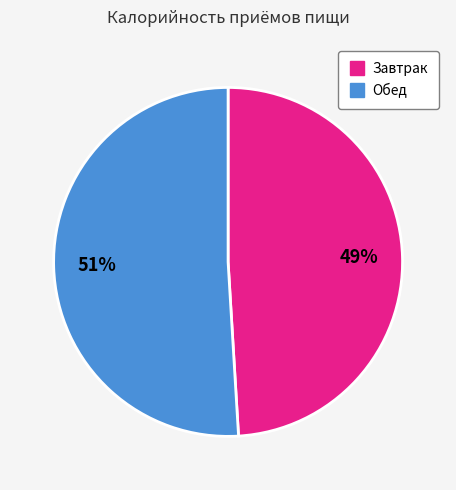

Approximately how many times larger is the value at Завтрак compared to Обед?

1.0